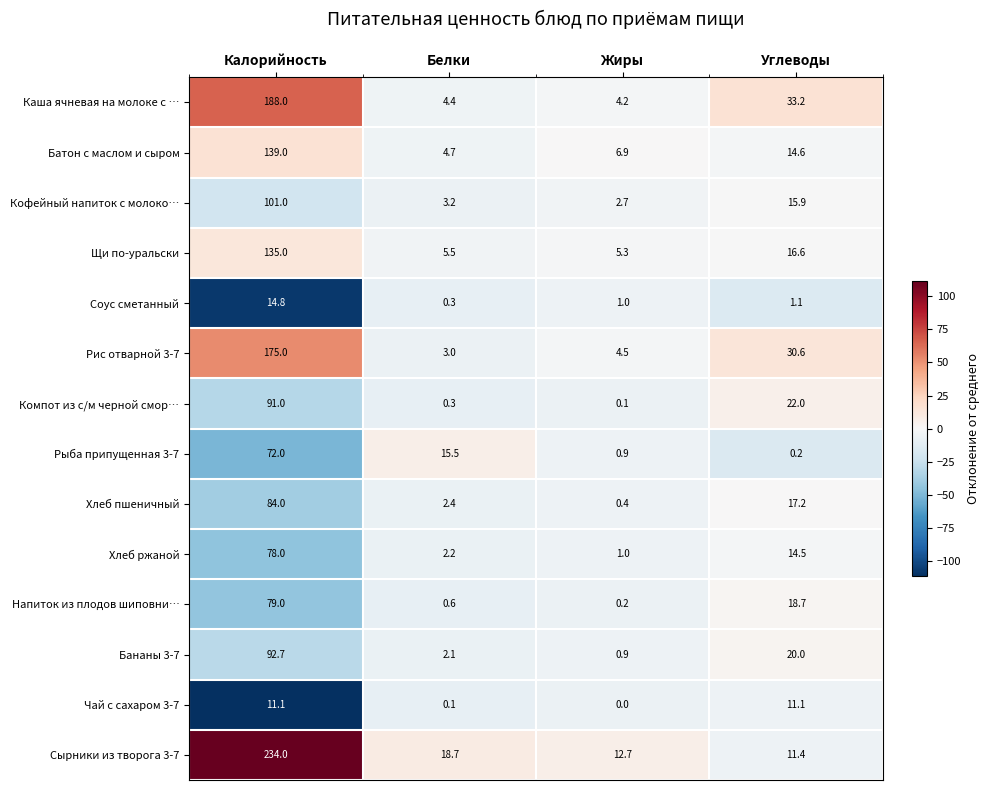

True or false: Соус сметанный has a value of 0.3 at Жиры.

False